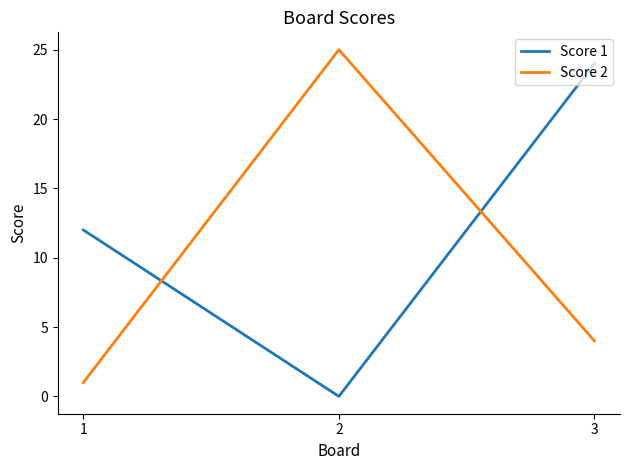

What is the spread (max minus min) of values at 3?

20